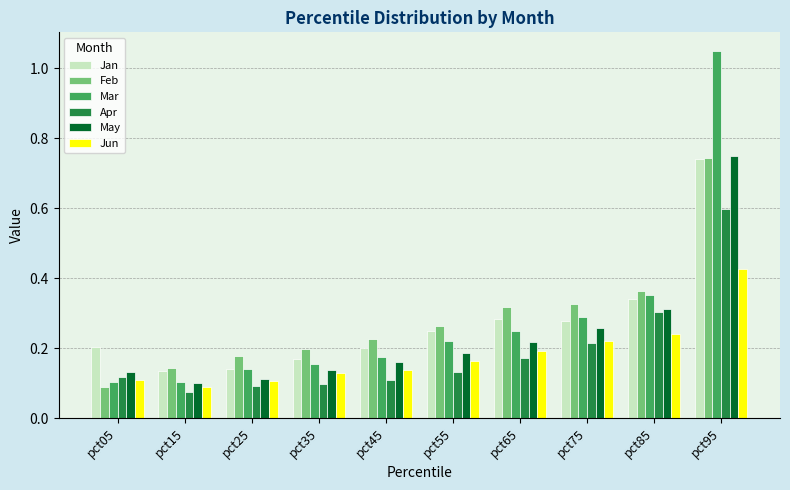

How many bars are there in each group?

6